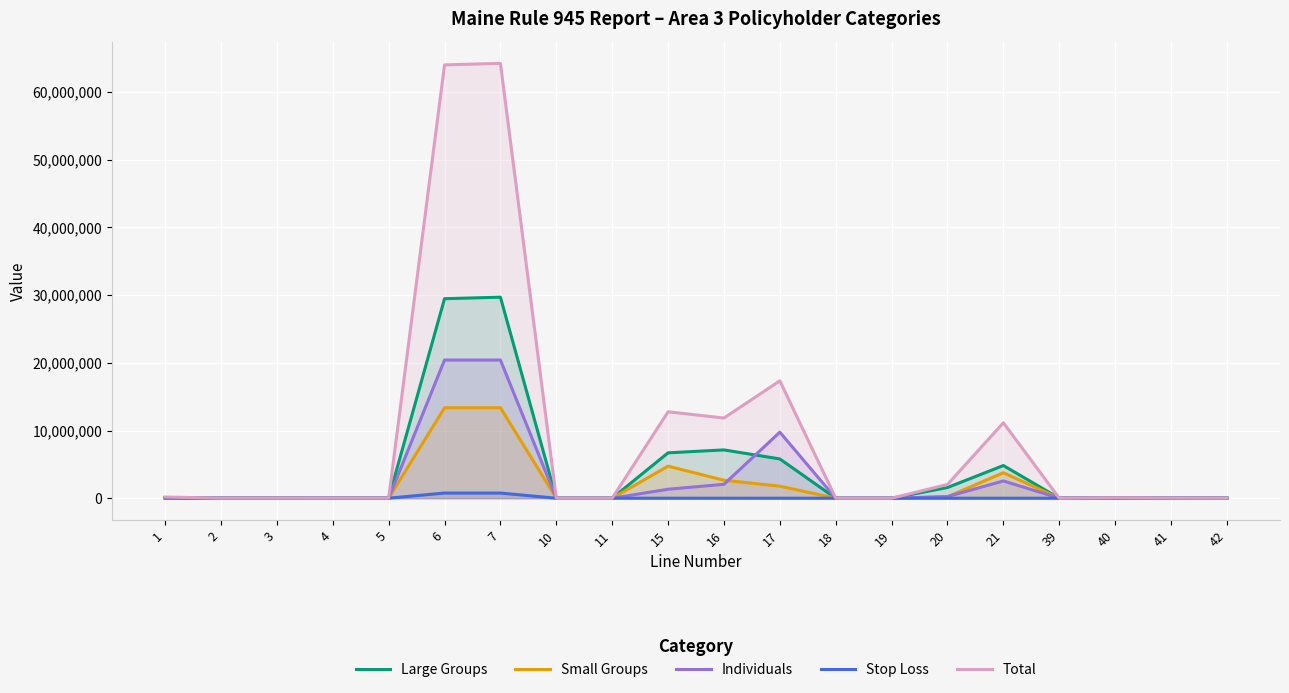

True or false: Individuals and Small Groups intersect in this chart.

True